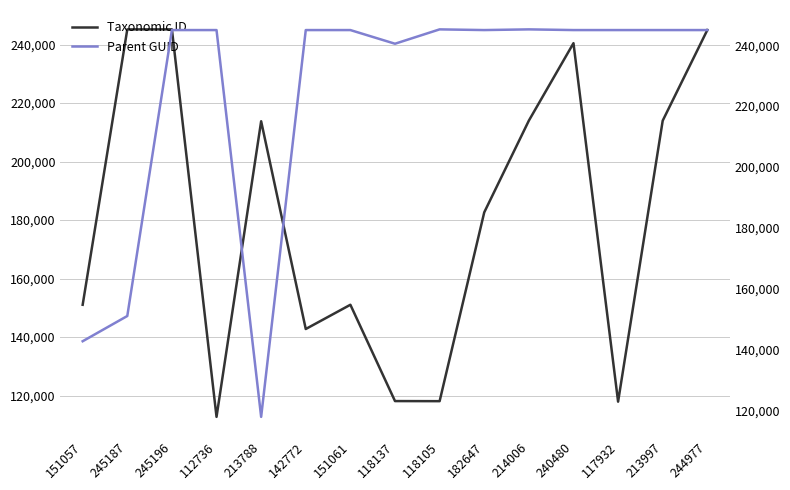

True or false: Taxonomic ID has a value of 151061 at 151061.

True